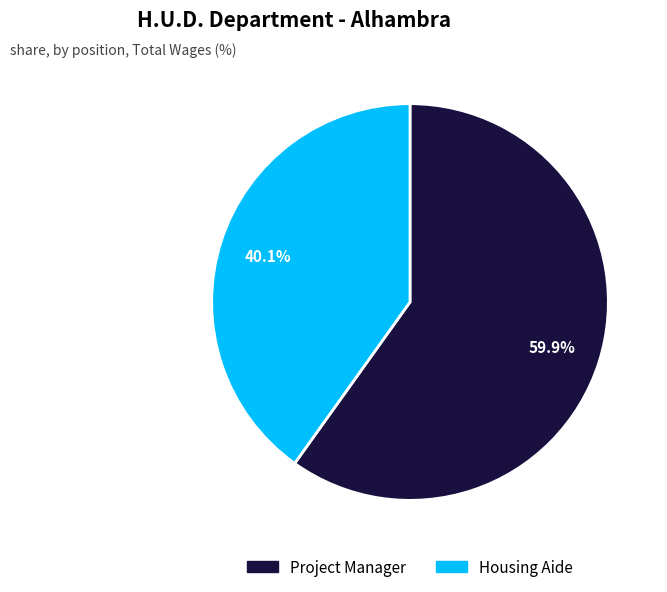

Is there a majority slice in this chart?

Yes